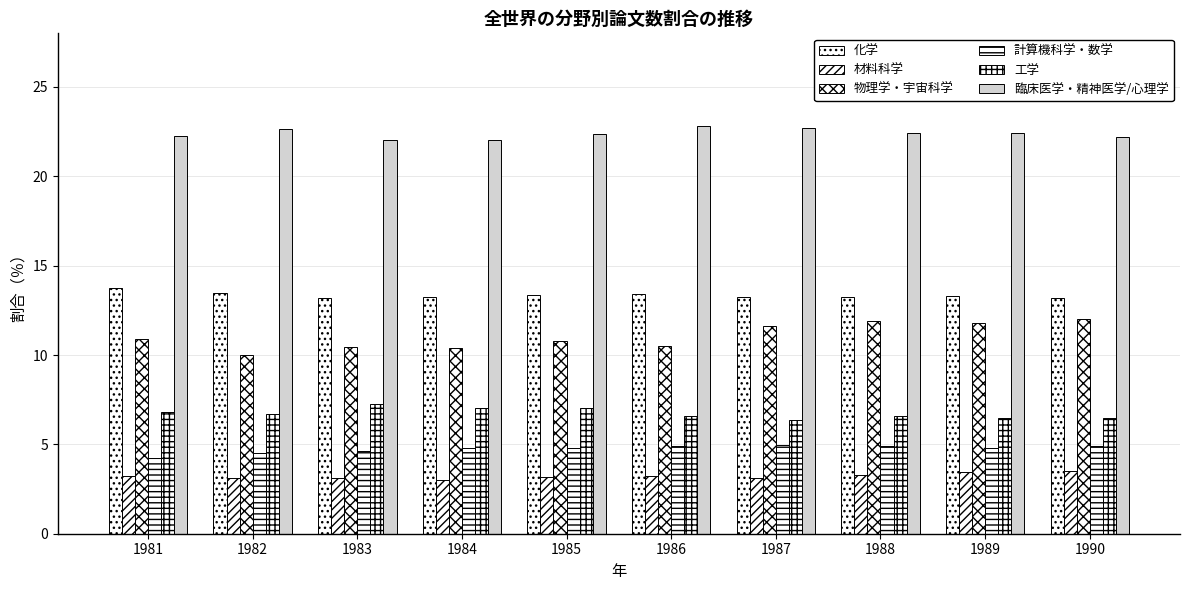

Which has a higher value, 1983 or 1986?

1986